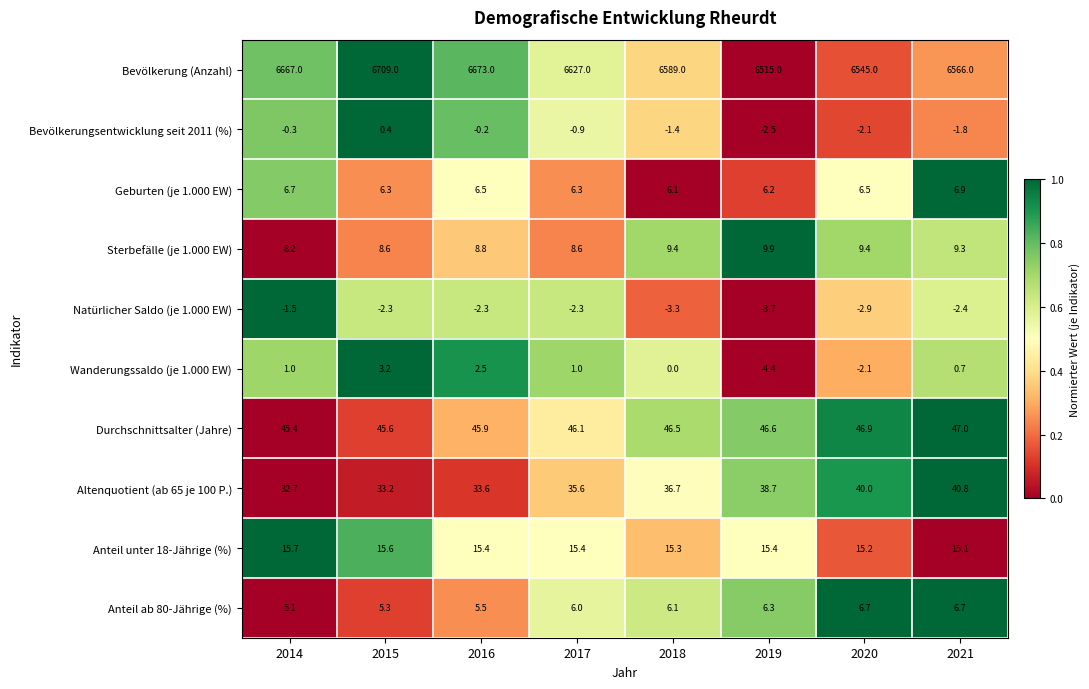

Which category has the highest value across all series?

2015